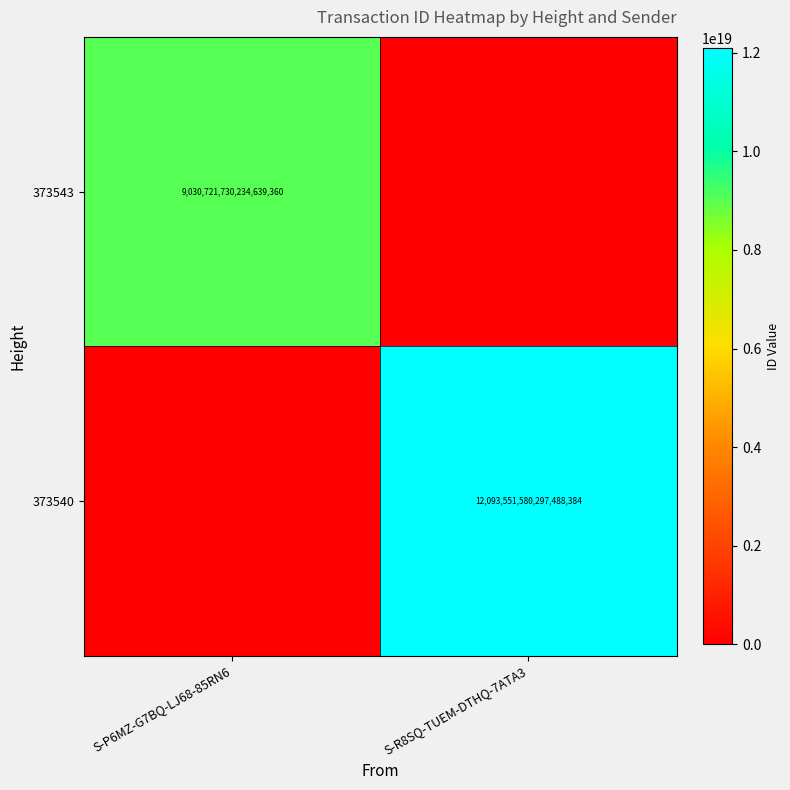

The value of 373540 at S-R8SQ-TUEM-DTHQ-7ATA3 is 12093551580297488384. True or false?

True